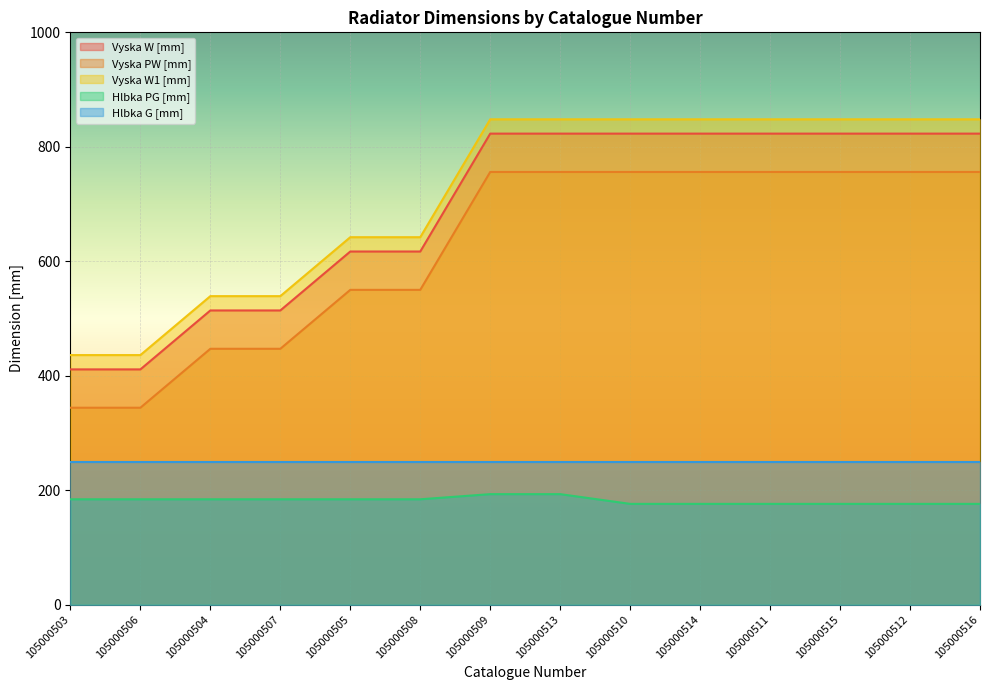

Read the Vyska W [mm] value at 105000515, to the nearest 5.

825